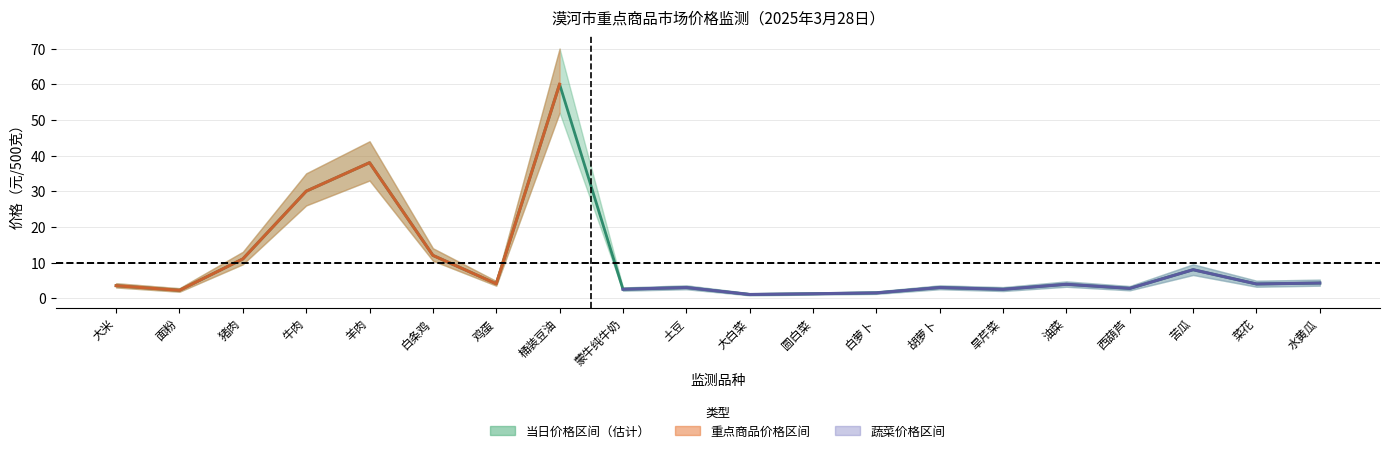

Reading left to right, transcribe all the data shown in this chart.

当日价格（元/500克）: 3.5	2.2	11.0	30.0	38.0	12.0	4.0	60.0	2.5	3.0	1.0	1.2	1.5	3.0	2.5	3.9	2.7	8.0	4.0	4.2
价格下区间: 3.0	1.8	9.5	26.0	33.0	10.5	3.5	52.0	2.1	2.5	0.8	1.0	1.2	2.5	2.0	3.2	2.2	6.5	3.2	3.5
价格上区间: 4.2	2.8	13.0	35.0	44.0	14.0	4.8	70.0	3.0	3.6	1.4	1.6	1.9	3.6	3.1	4.7	3.4	9.5	4.9	5.2